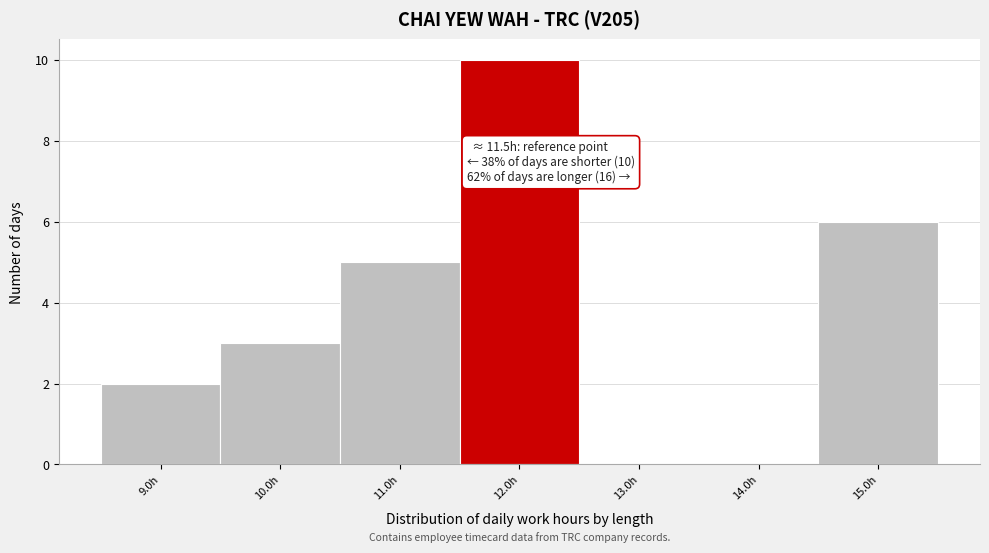

Which range on the x-axis has the tallest bar?

11.49 to 12.49